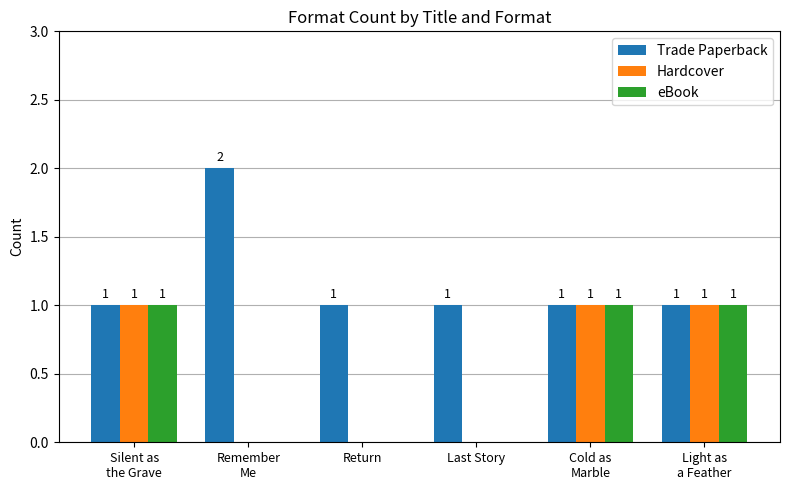

What is the maximum value shown in the chart?

2